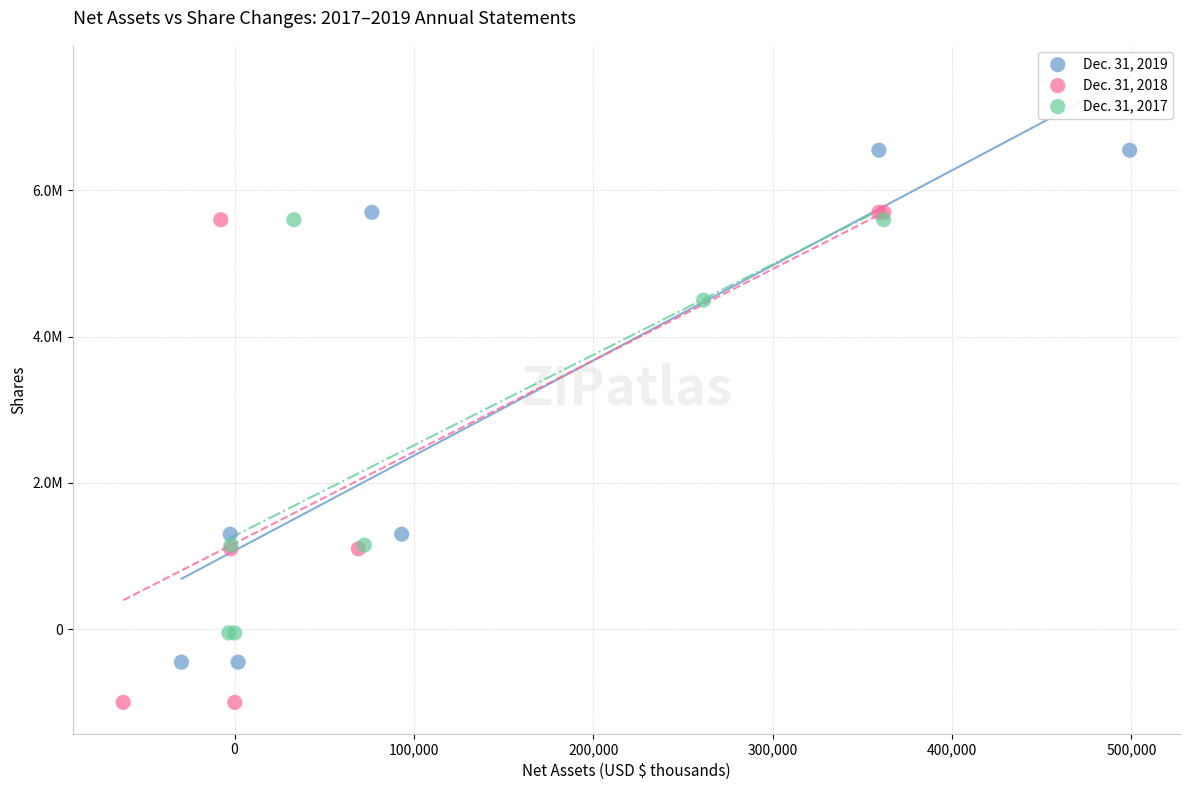

What are all the series names shown in the legend?

Dec. 31, 2019, Dec. 31, 2018, Dec. 31, 2017